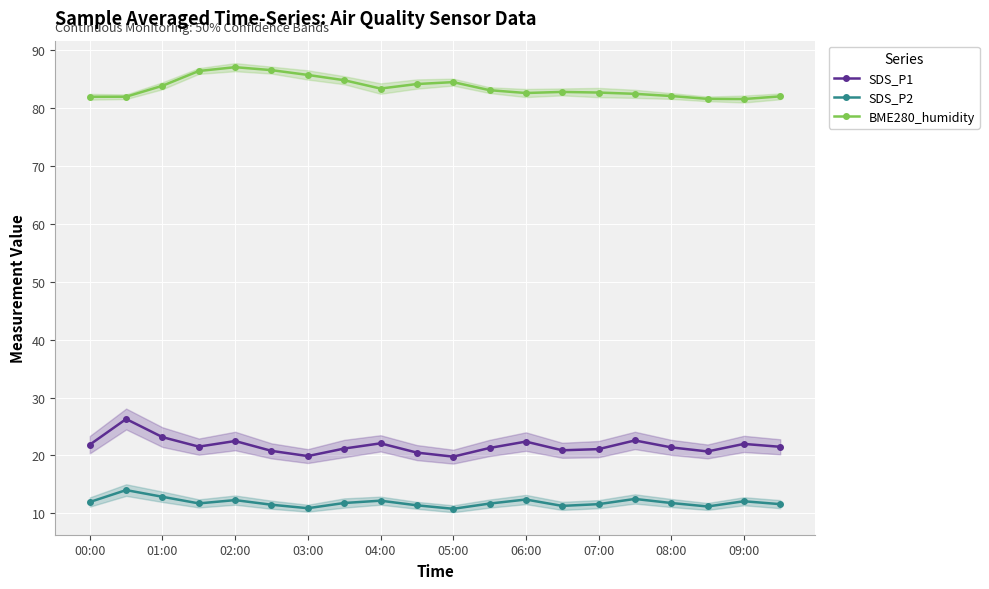

True or false: SDS_P1 has a value of 37.0 at 07:00.

False